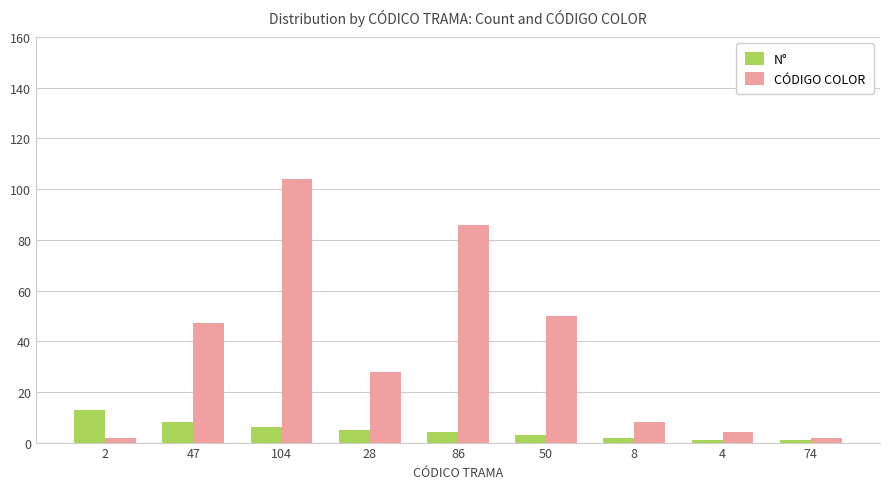

Does the chart contain any negative values?

No